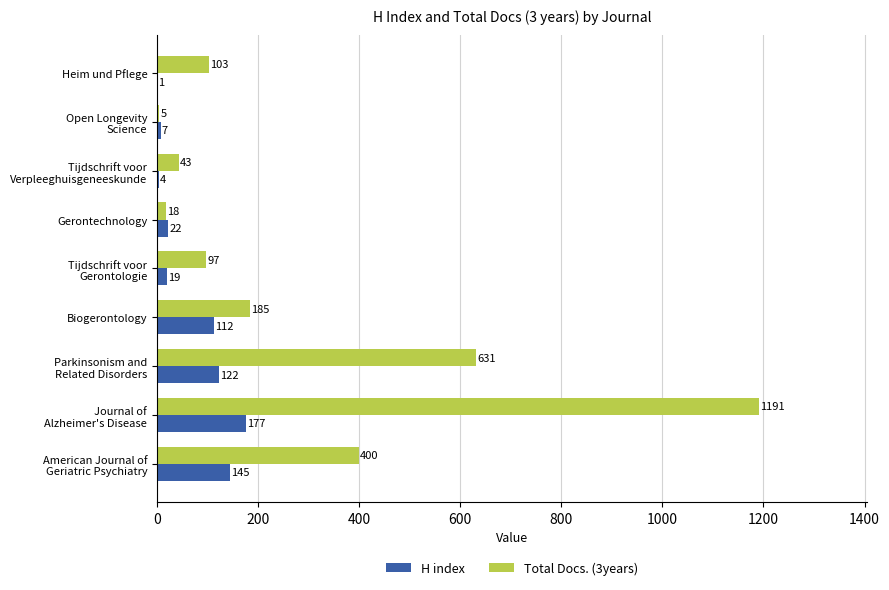

What are all the series names shown in the legend?

H index, Total Docs. (3years)